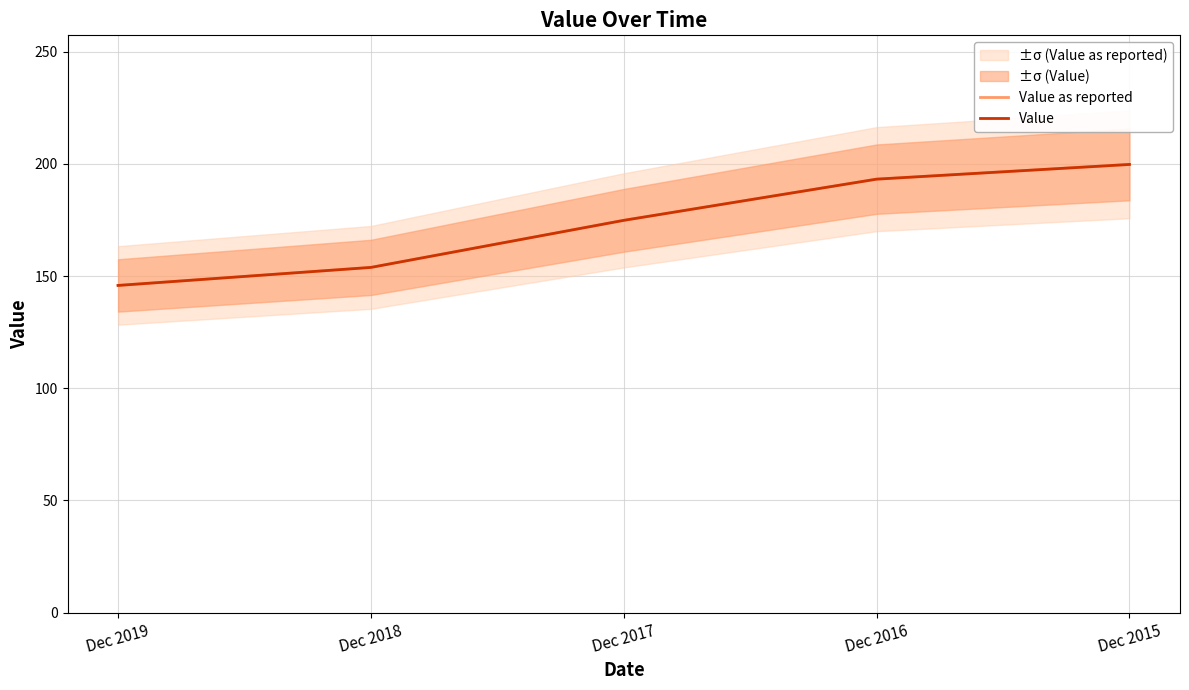

Is it true that Value as reported equals 104.2 at Dec 2015?

False